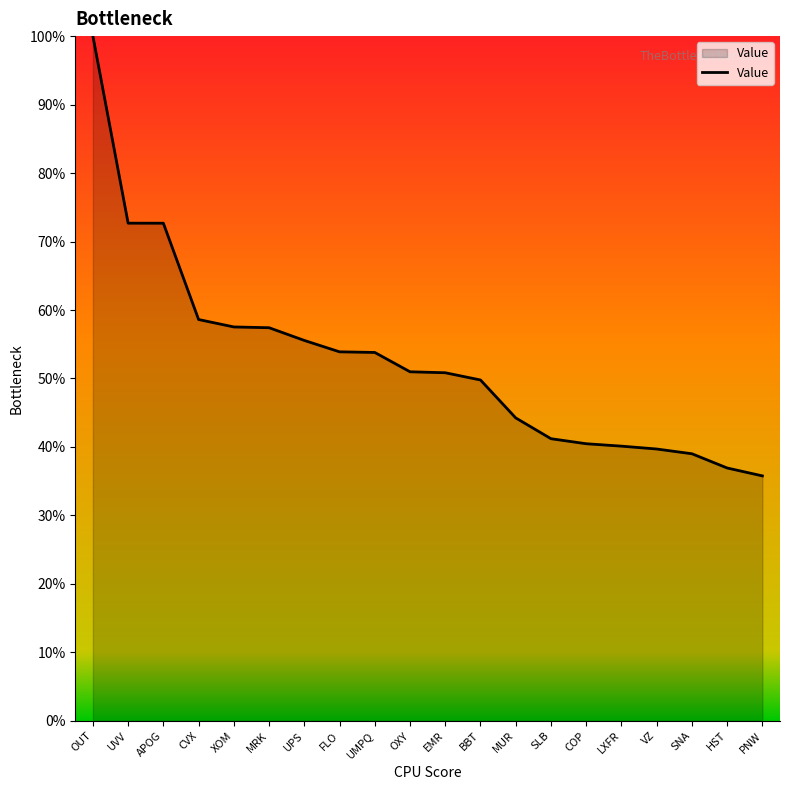

What is the difference between the maximum and minimum values?

64.2